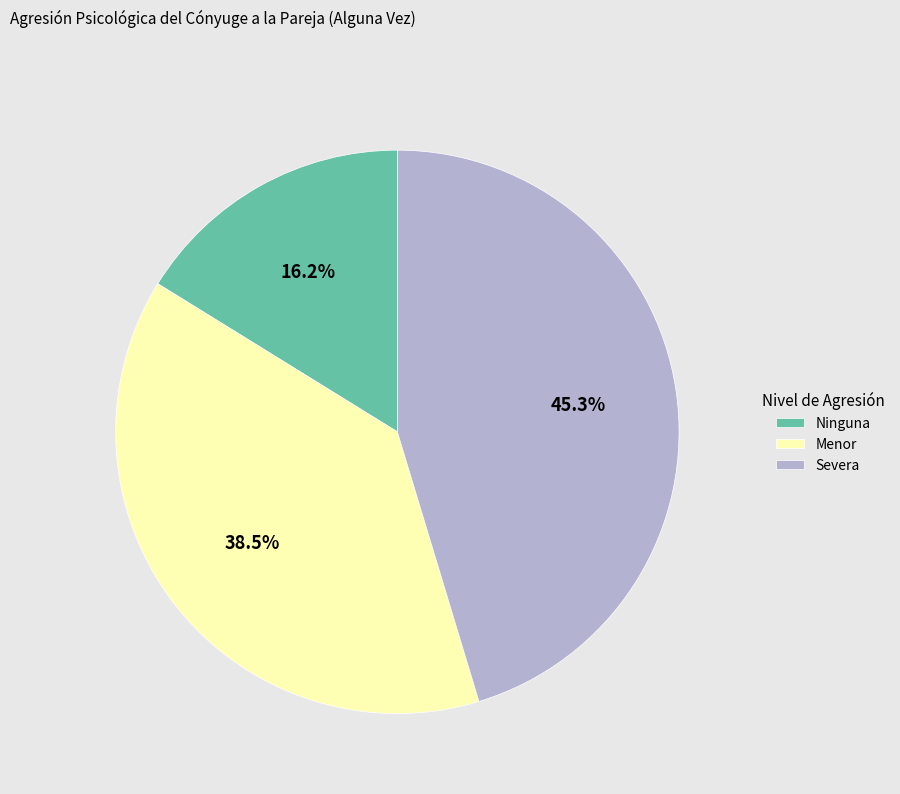

True or false: Severa accounts for 52% of the total.

False